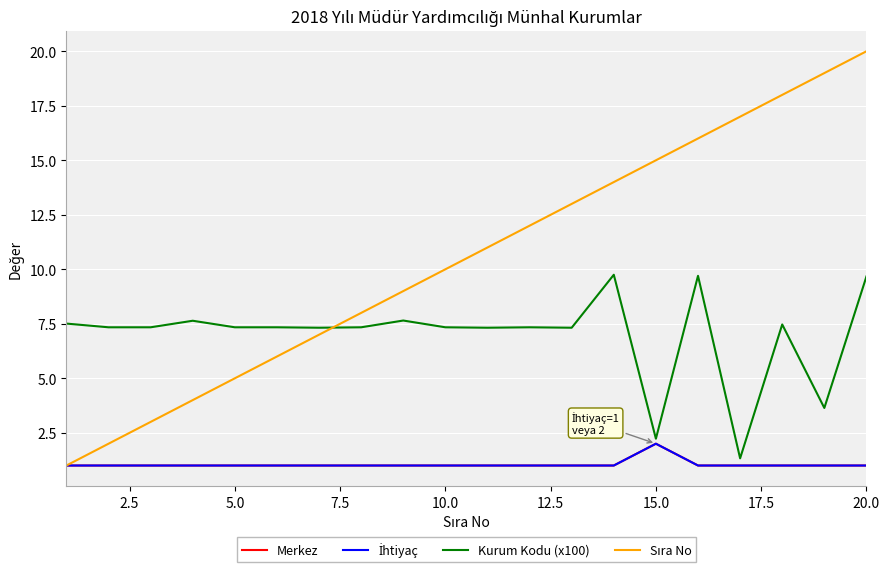

Is this an area chart (filled region under the line)?

No